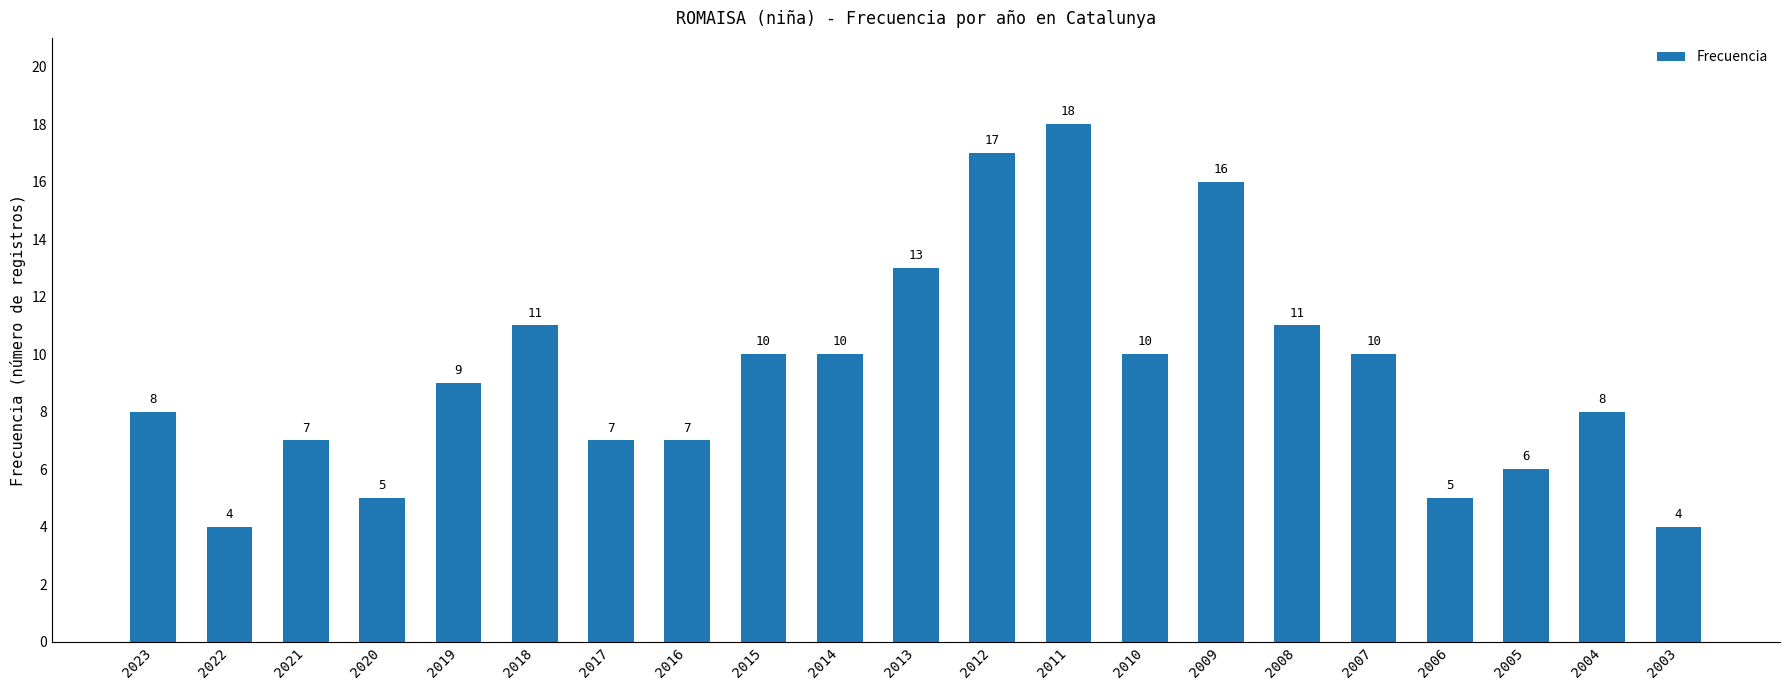

Are the bars horizontal?

No